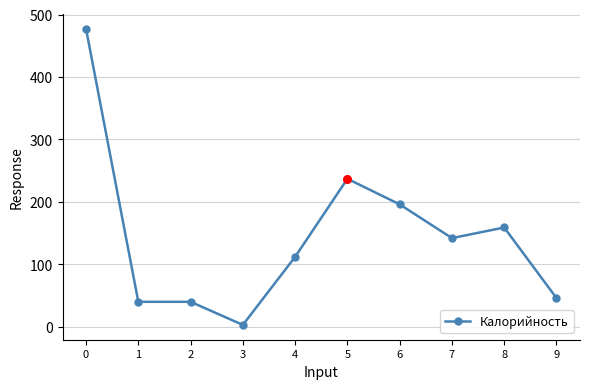

What is the ratio of the value at 2 to the value at 7?

0.3